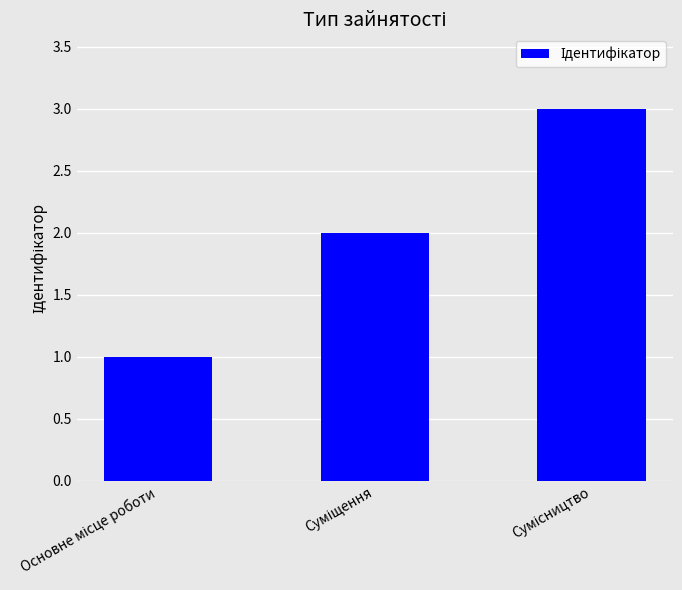

What is the greatest value displayed?

3